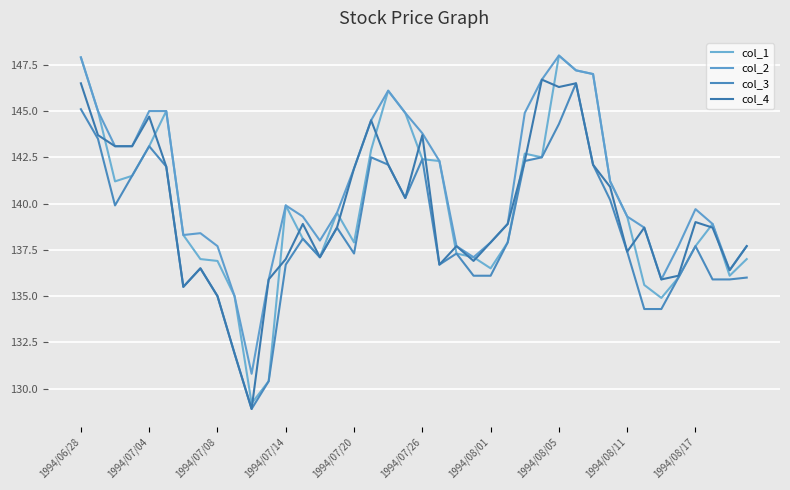

Does the chart display data point markers on the line(s)?

No